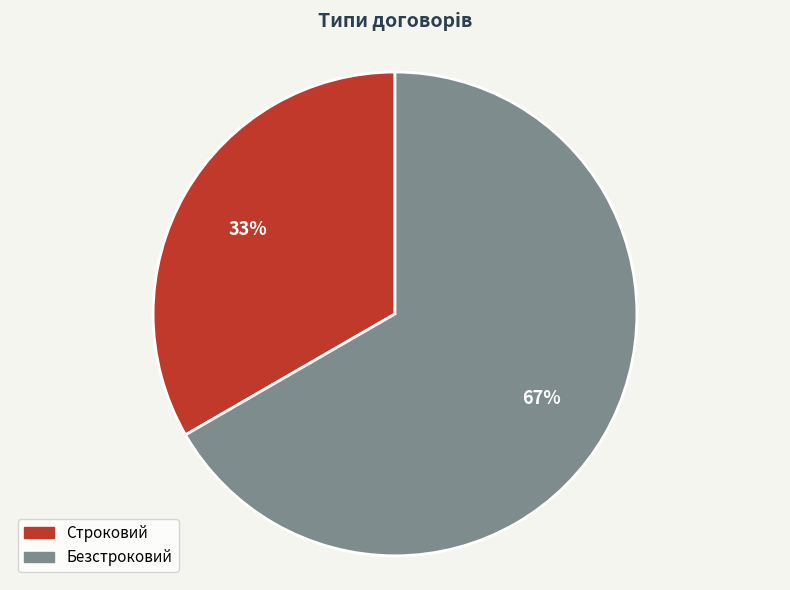

True or false: Безстроковий accounts for 54% of the total.

False